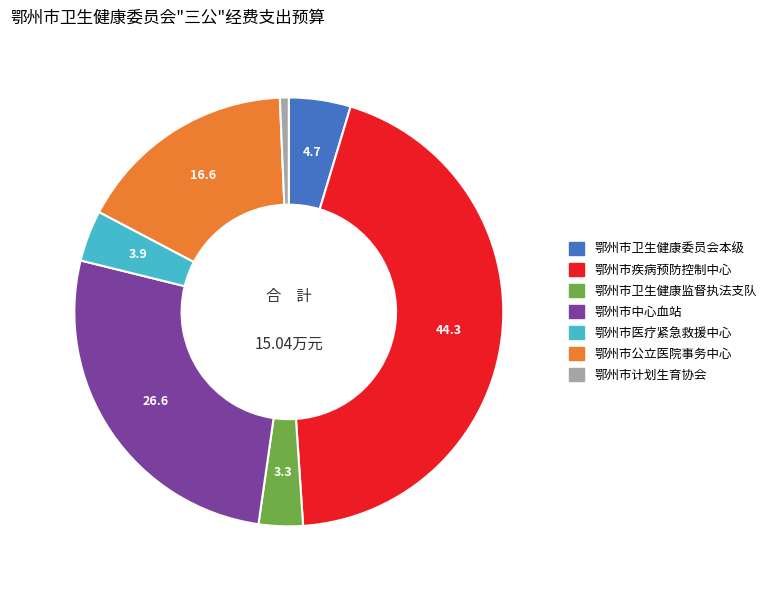

Rank the categories by value from lowest to highest.

鄂州市计划生育协会, 鄂州市卫生健康监督执法支队, 鄂州市医疗紧急救援中心, 鄂州市卫生健康委员会本级, 鄂州市公立医院事务中心, 鄂州市中心血站, 鄂州市疾病预防控制中心